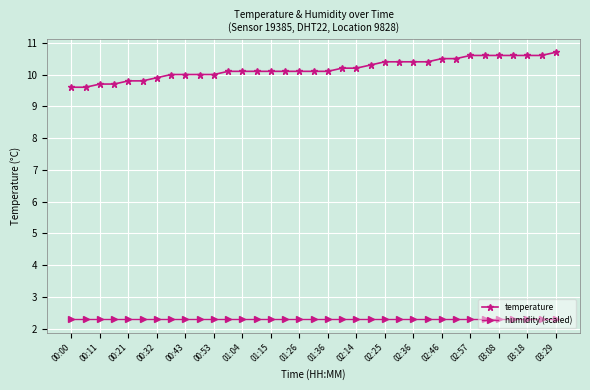

What is the average value of the temperature series?

10.2